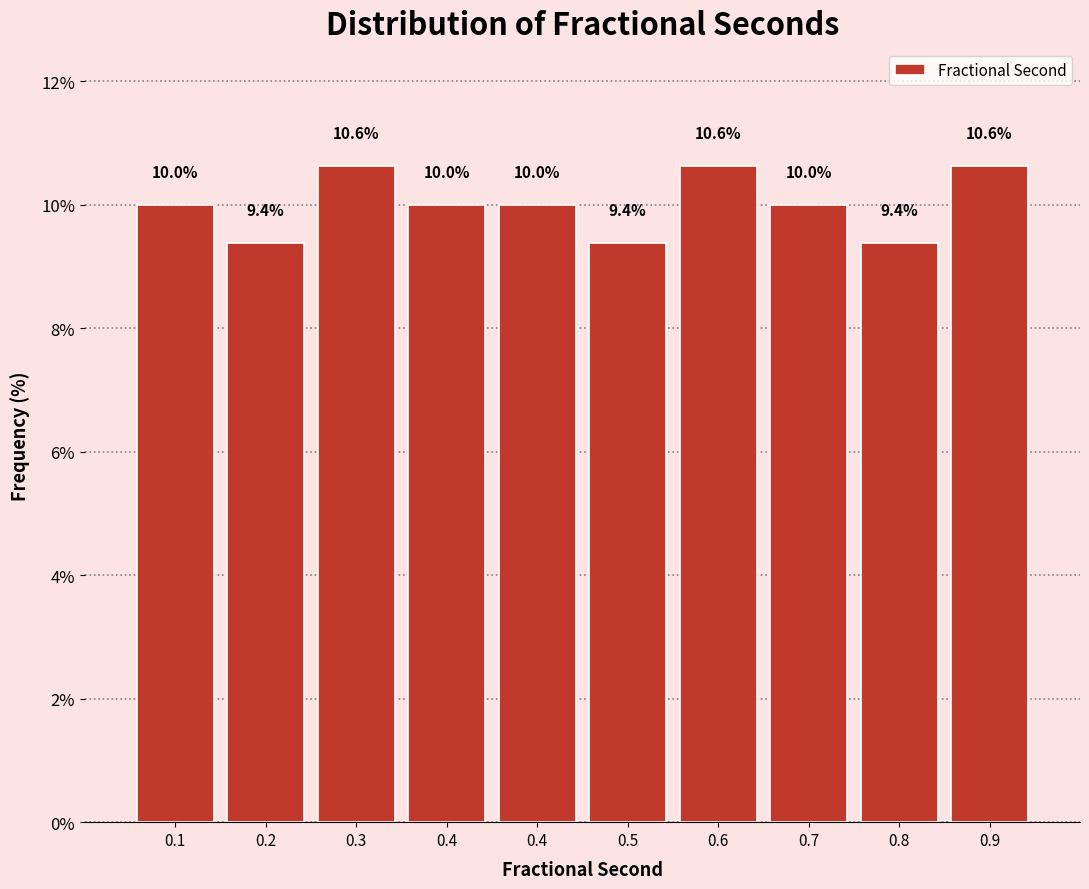

How many bars are there in total?

10